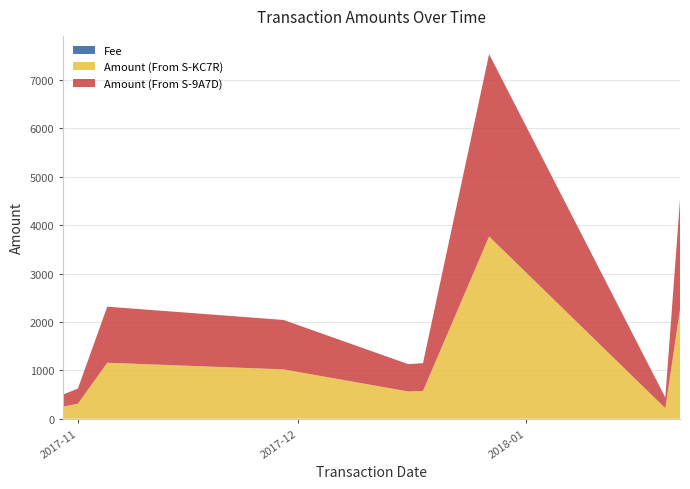

Reading left to right, what are all the values shown in this chart?

Amount (From S-9A7D): 2017-10-30=251.1	2017-11-01=311.8	2017-11-05=1157.7	2017-11-29=1020.7	2017-12-16=564.0	2017-12-18=575.0	2017-12-27=3766.0	2018-01-20=219.0	2018-01-22=2260.0
Amount (From S-KC7R): 2017-10-30=250.1	2017-11-01=310.8	2017-11-05=1156.7	2017-11-29=1019.7	2017-12-16=563.0	2017-12-18=574.0	2017-12-27=3765.0	2018-01-20=218.0	2018-01-22=2259.0
Fee: 2017-10-30=1.0	2017-11-01=1.0	2017-11-05=1.0	2017-11-29=1.0	2017-12-16=1.0	2017-12-18=1.0	2017-12-27=1.0	2018-01-20=1.0	2018-01-22=1.0